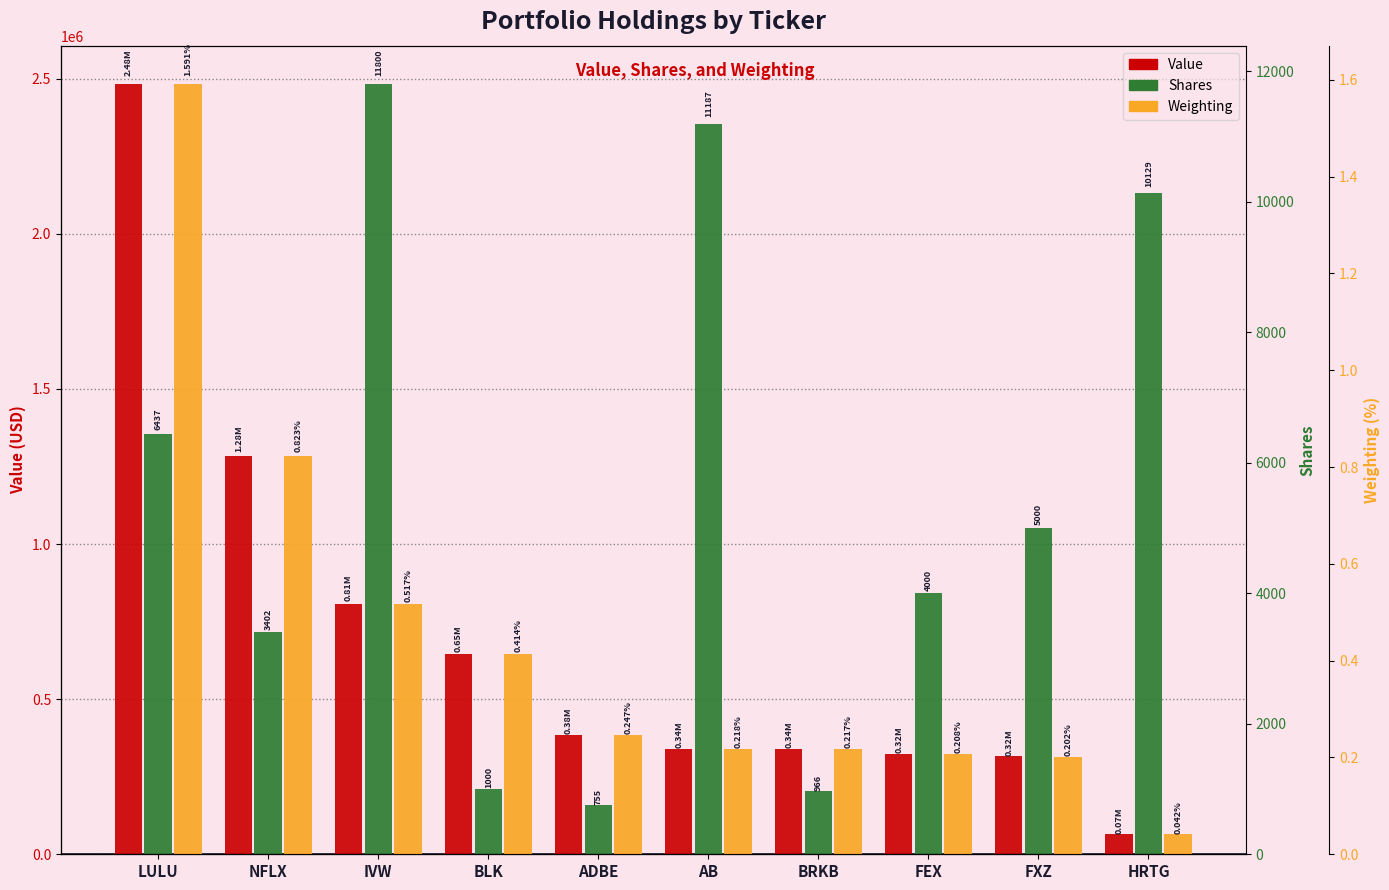

Between LULU and BLK, which series saw the biggest shift?

Value